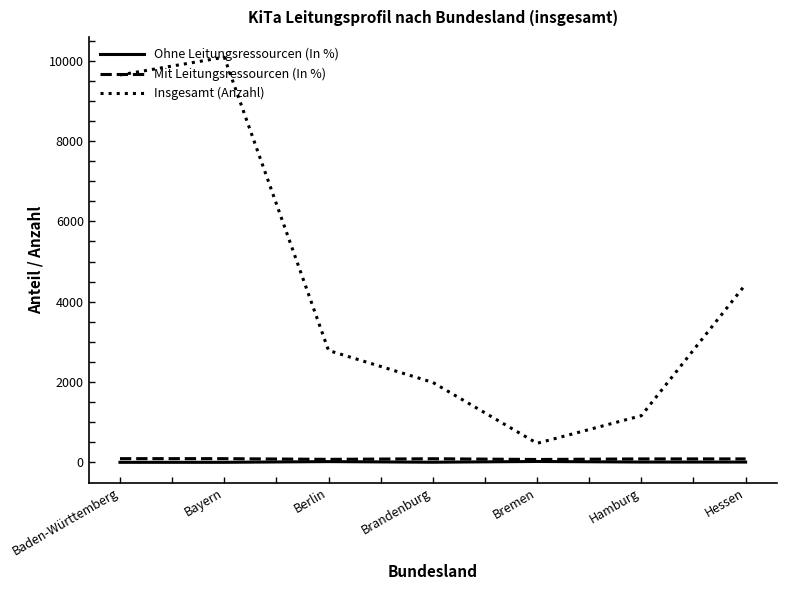

What is the maximum value for Insgesamt (Anzahl)?

10085.0